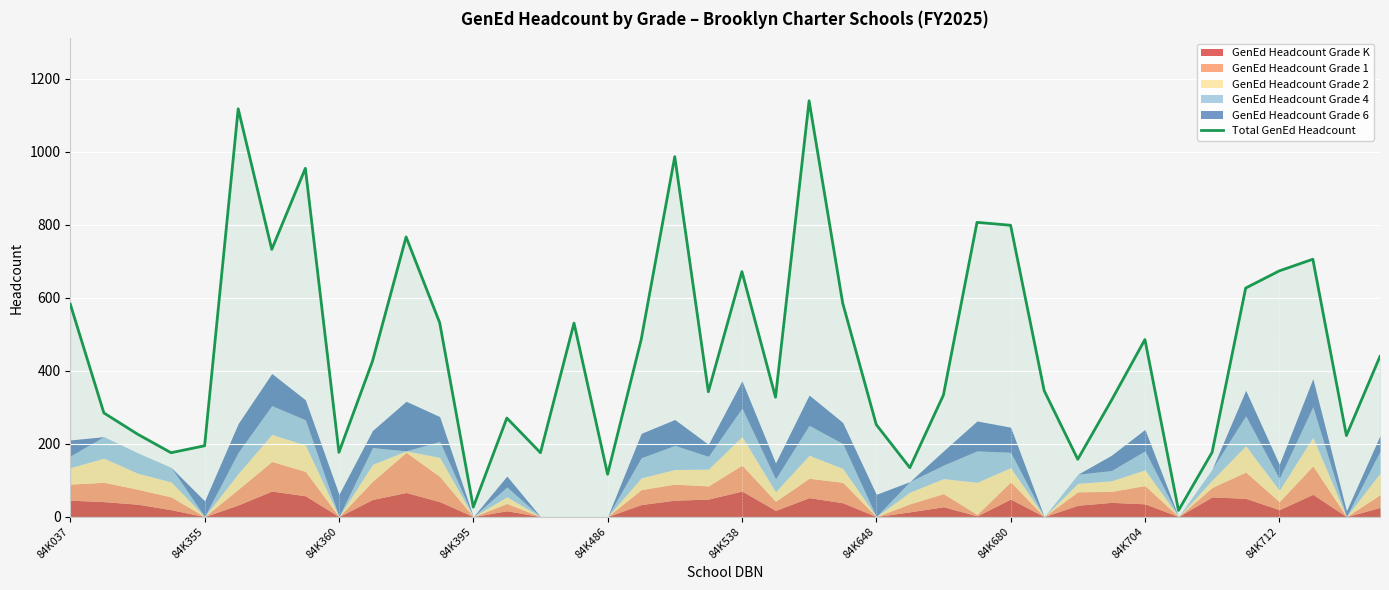

The chart shows a value of 485 at 17. True or false?

True